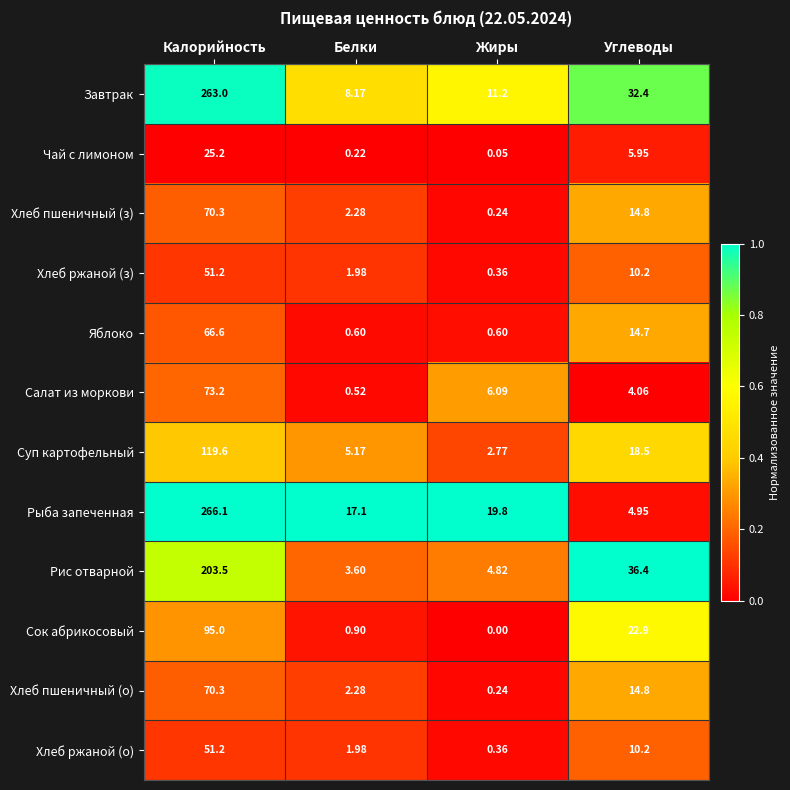

At which label does Хлеб ржаной (о) reach its peak?

Калорийность